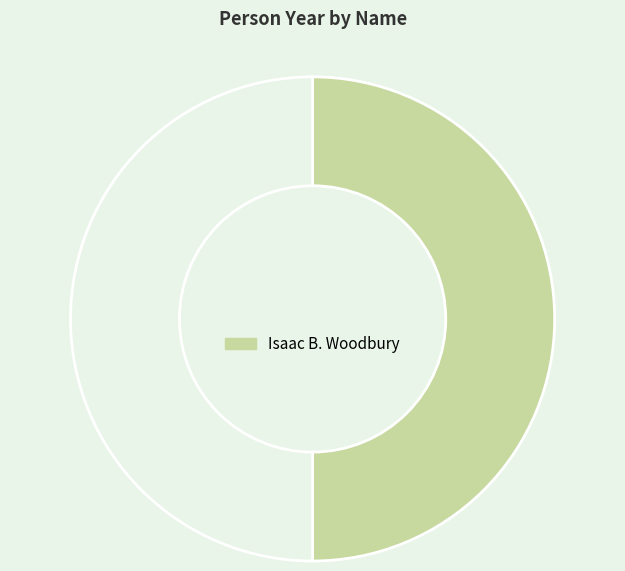

Count the number of slices in the pie.

2